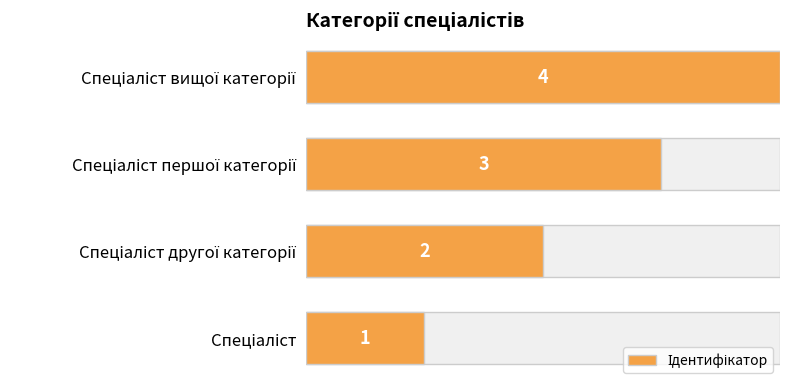

The value at Спеціаліст другої категорії is 2. True or false?

True